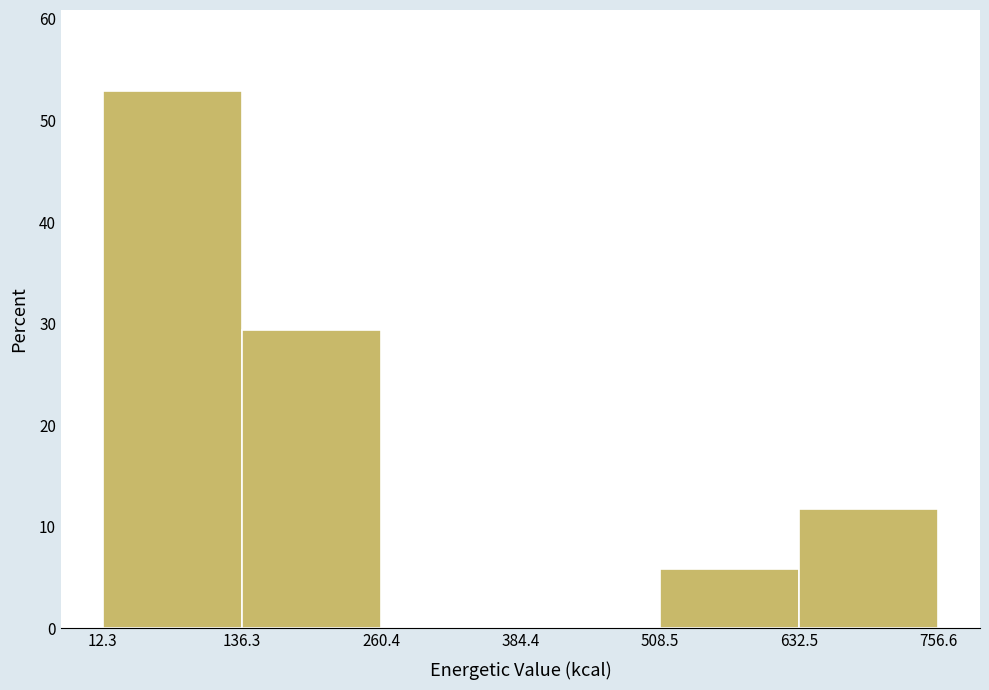

How tall is the bar that spans 136.3 to 260.4 on the x-axis? The values are not printed on the chart, so give them approximately, as read against the axis.

29